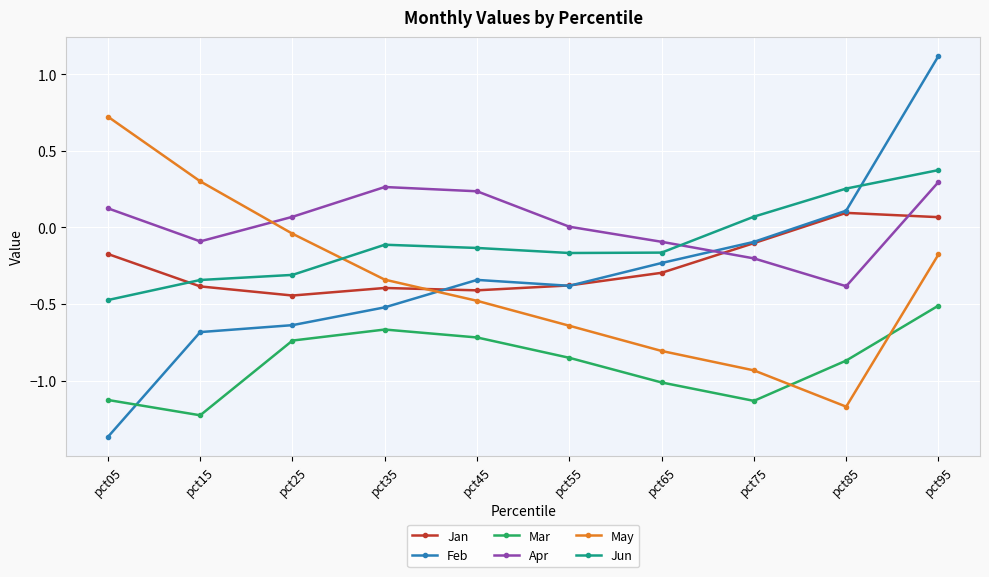

What are all the series names shown in the legend?

Jan, Feb, Mar, Apr, May, Jun